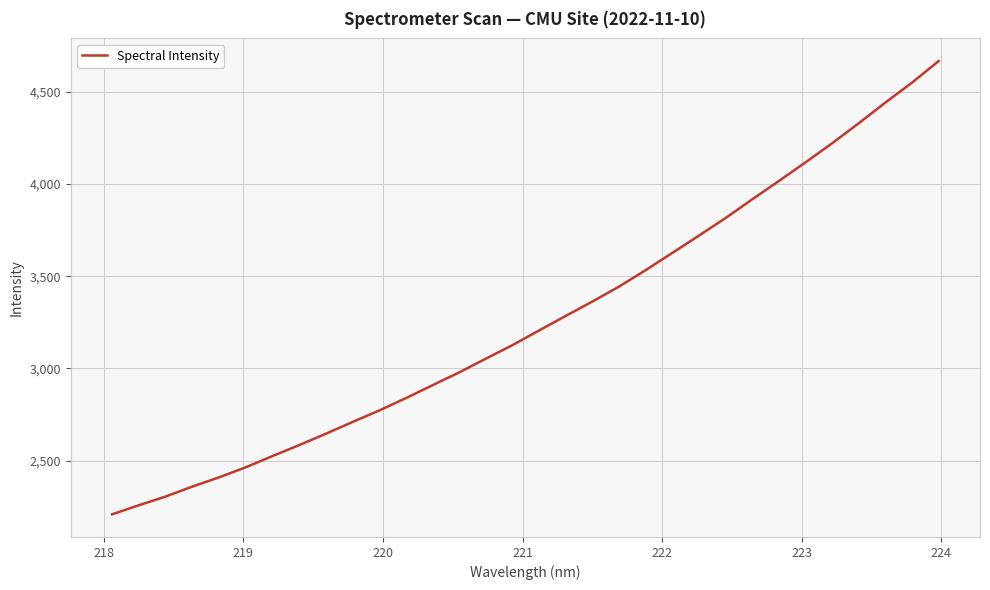

What is the average value?

3262.2